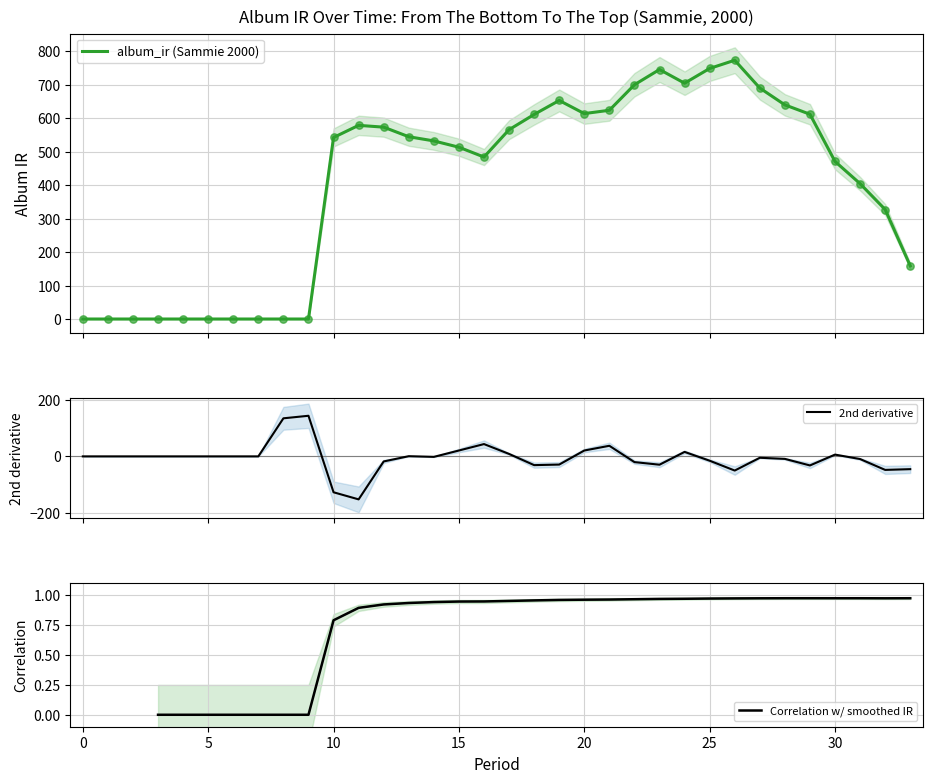

Which series has the largest total across all categories?

album_ir (Sammie 2000)